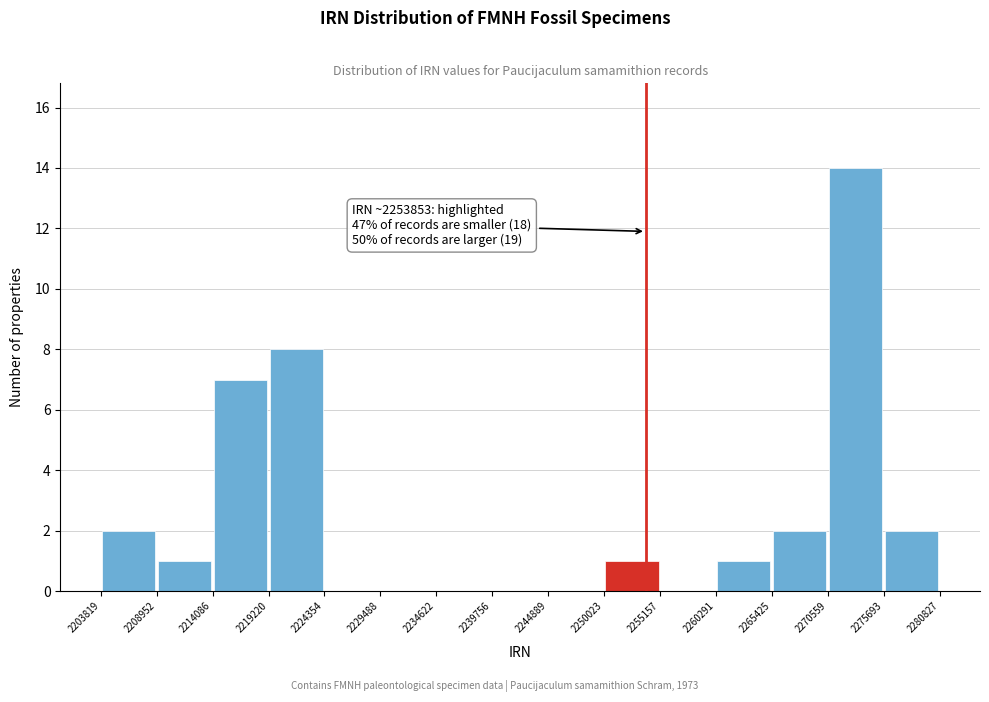

Which range on the x-axis has the tallest bar?

2270559 to 2275693